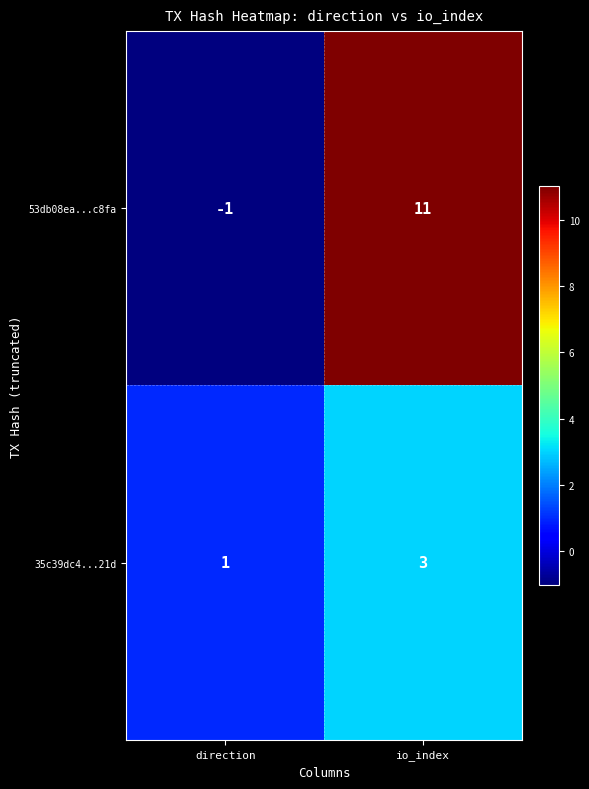

Which series has the widest spread of values?

53db08ea...c8fa